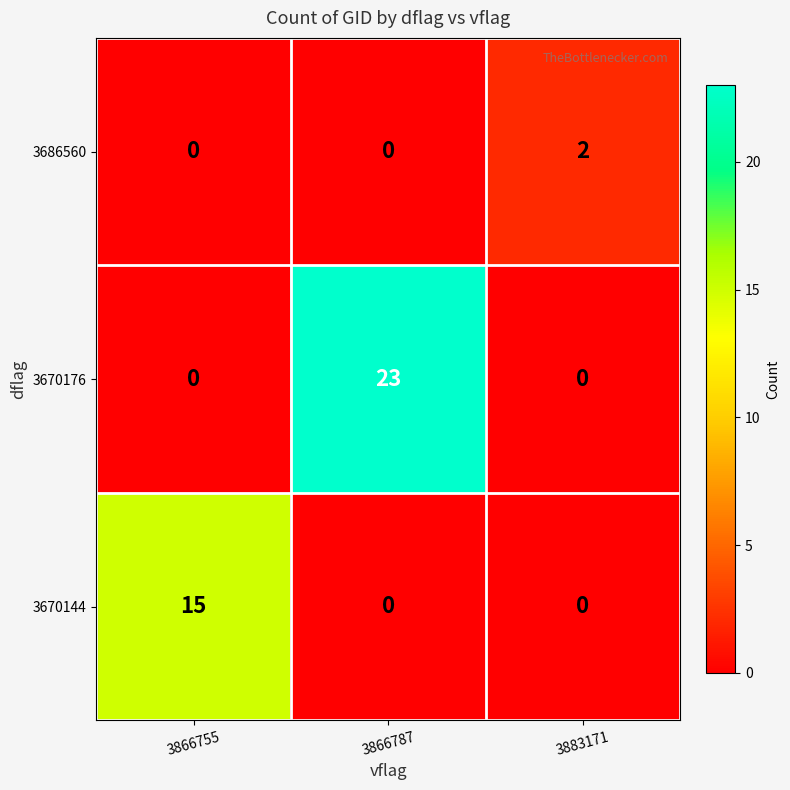

Count the 3670144 values in the range 0 to 15.

3